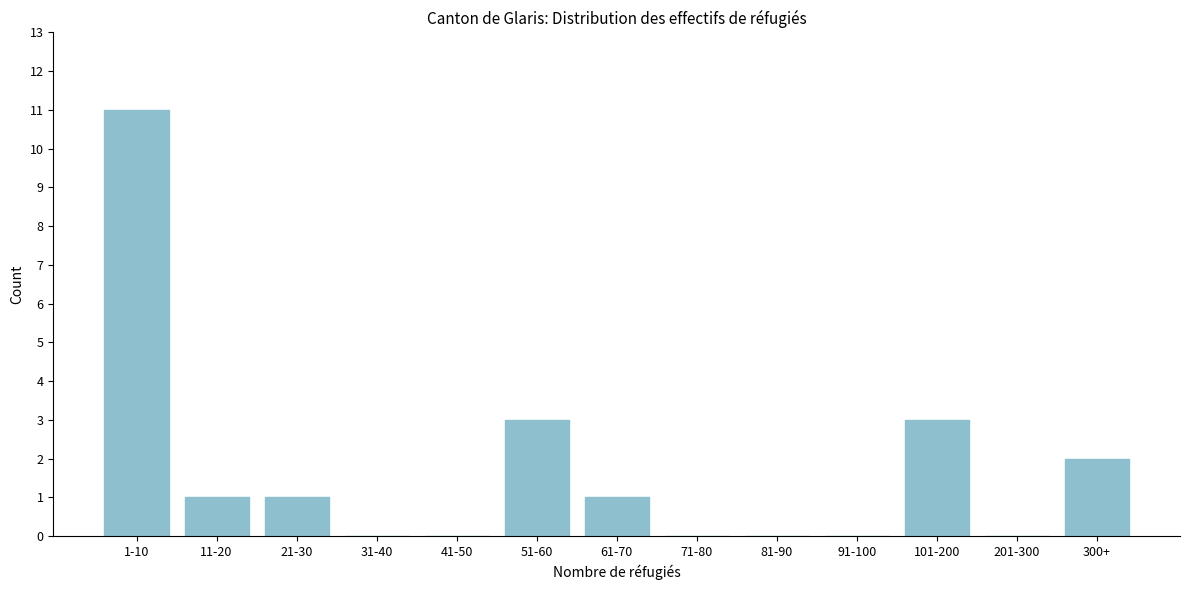

Reading left to right, what are all the values shown in this chart?

1-10=11	11-20=1	21-30=1	31-40=0	41-50=0	51-60=3	61-70=1	71-80=0	81-90=0	91-100=0	101-200=3	201-300=0	300+=2